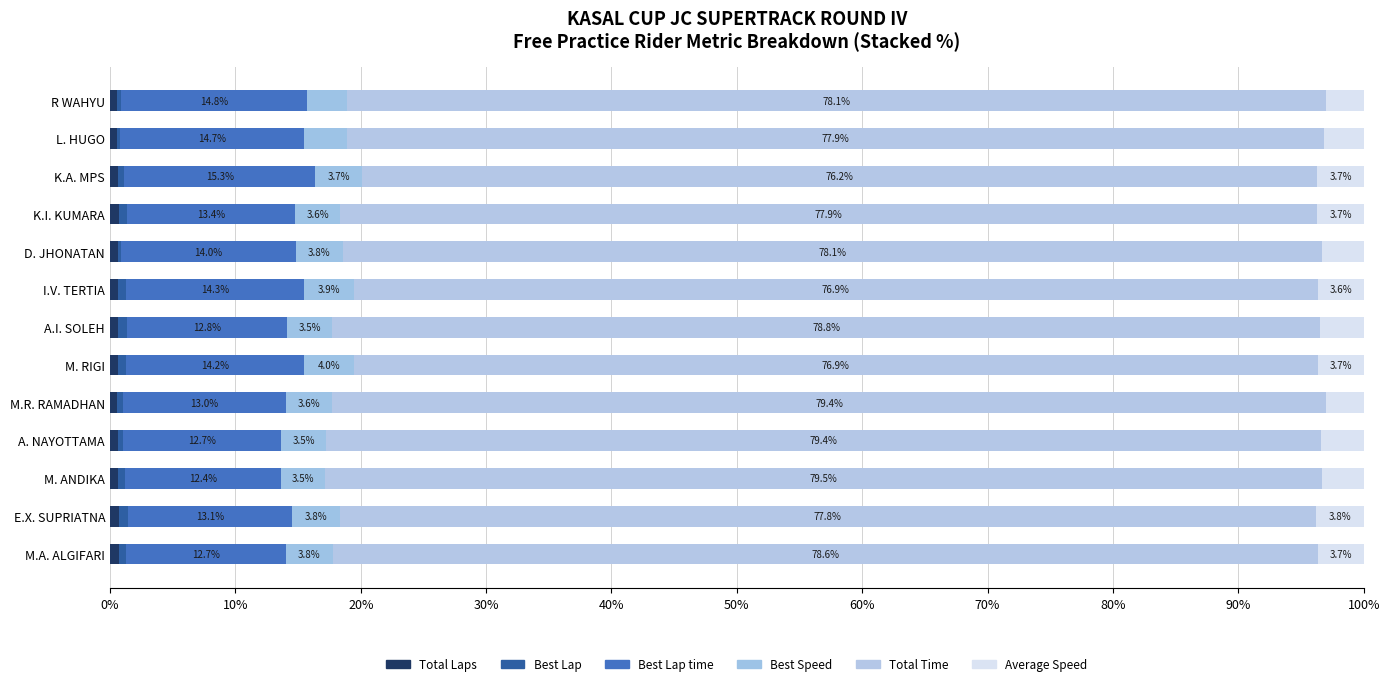

Count the number of categories in the chart.

13